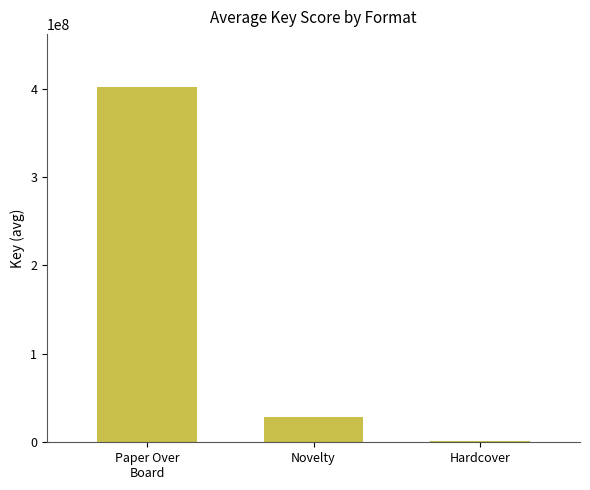

Between Hardcover and Paper Over
Board, which is larger?

Paper Over
Board